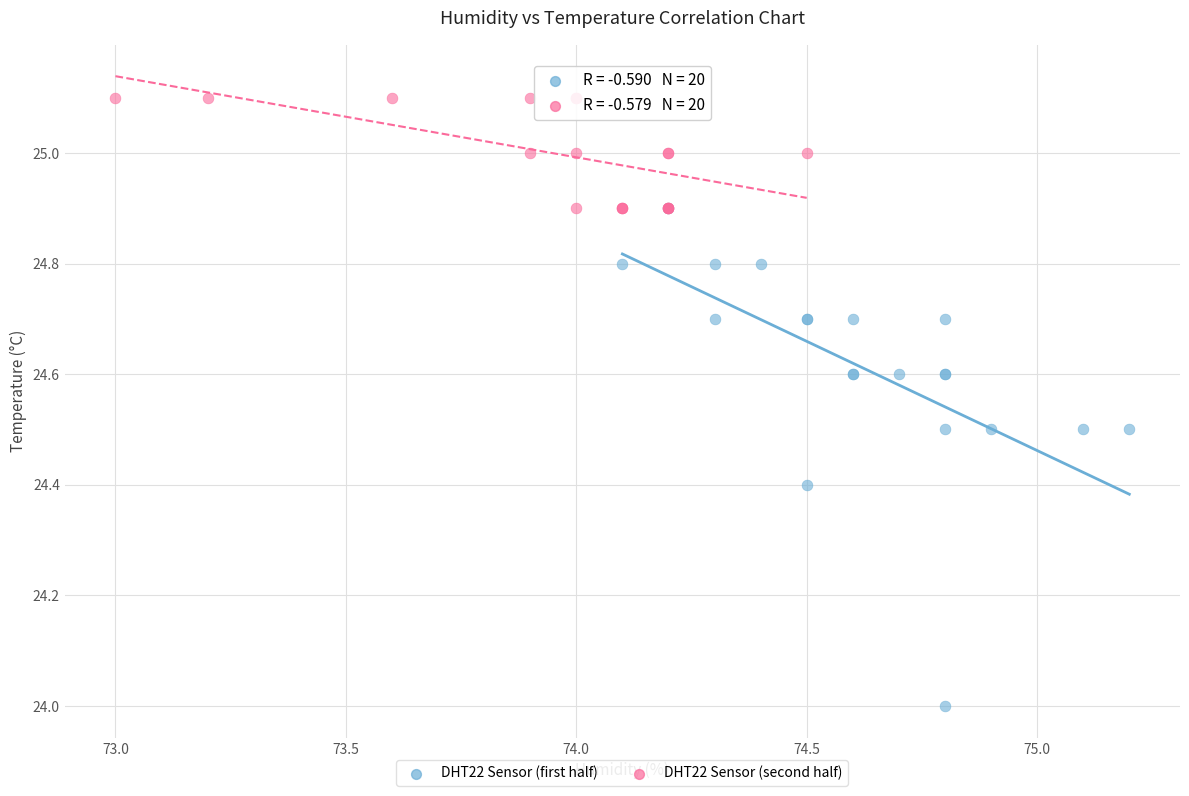

Which series has the widest spread of Y values?

DHT22 Sensor (first half)